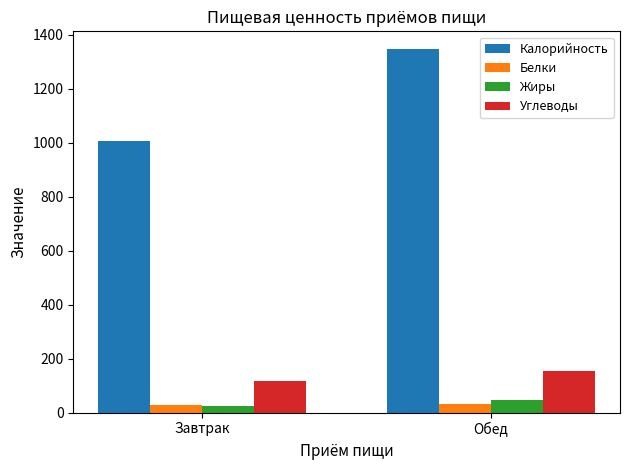

What is the value of the Жиры bar at the 2nd from the left?

45